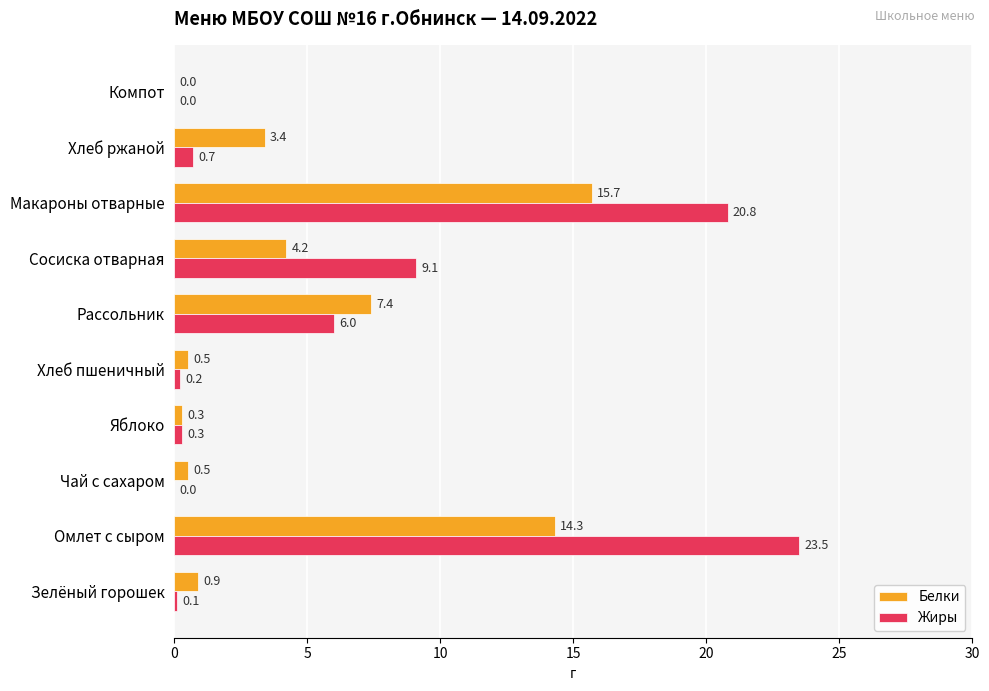

Which category has the highest value in the Белки series?

Макароны отварные